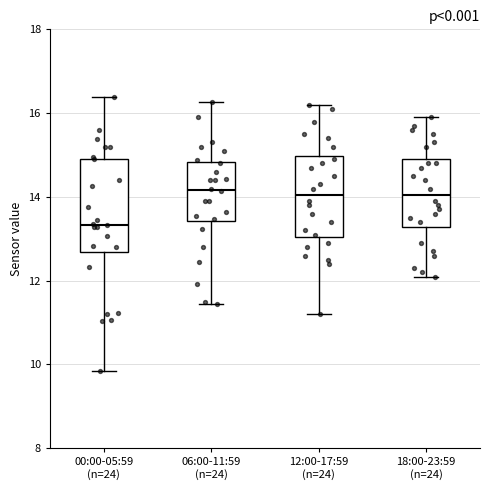

Reading left to right, read every box against the y-axis: the position of its median line, the range the box covers, and the ends of its whiskers. The values are not printed on the chart, so give them approximately, as read against the axis.

00:00-05:59 (n=24): median 13.4, box 12.6 to 15.0, whiskers 9.8 to 16.4
06:00-11:59 (n=24): median 14.2, box 13.4 to 14.8, whiskers 11.4 to 16.2
12:00-17:59 (n=24): median 14.0, box 13.0 to 15.0, whiskers 11.2 to 16.2
18:00-23:59 (n=24): median 14.0, box 13.2 to 15.0, whiskers 12.2 to 16.0